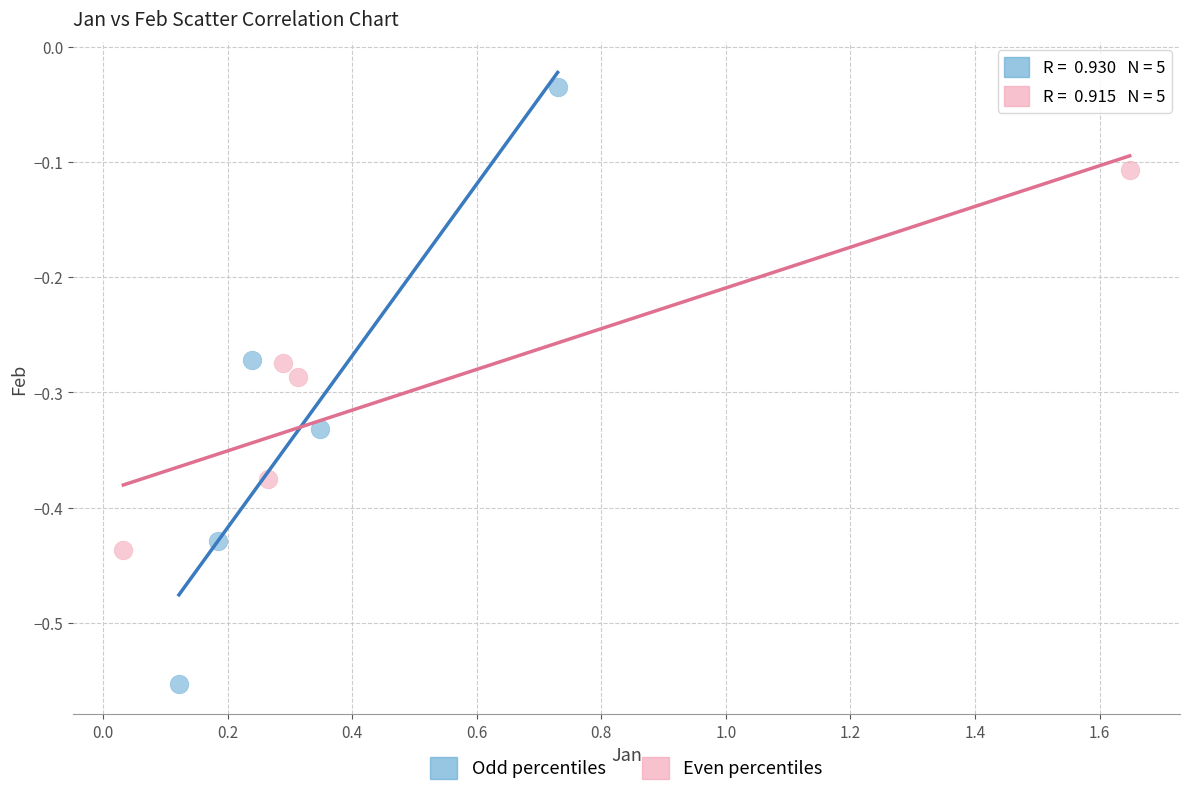

Which series reaches the minimum Y coordinate?

Odd percentiles